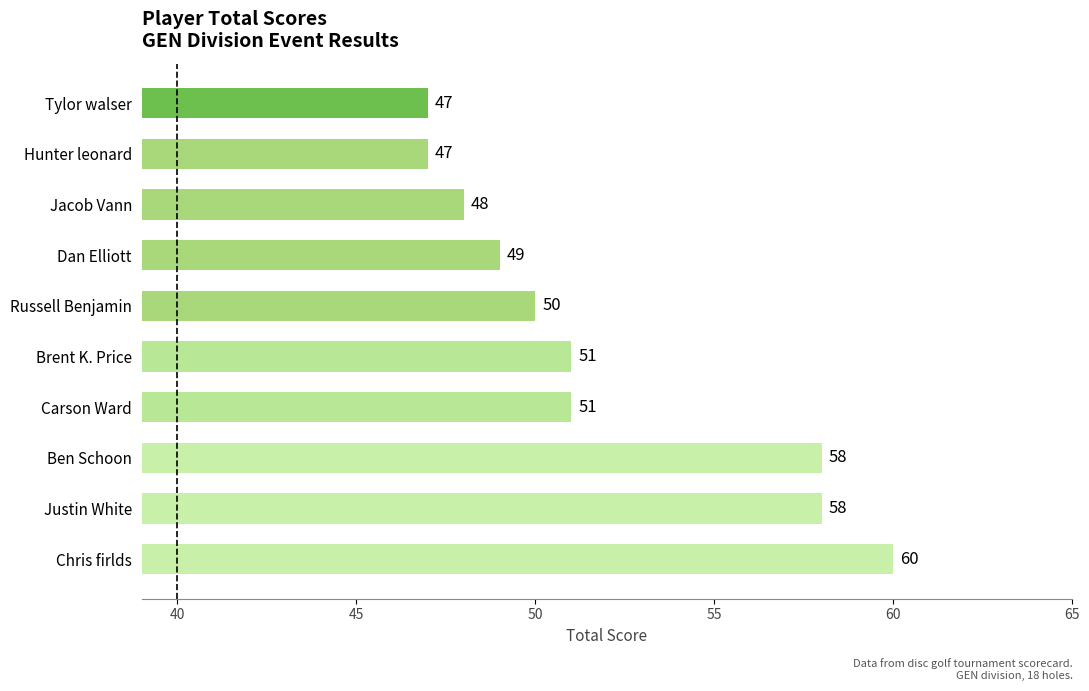

What is the sum of all values?

519